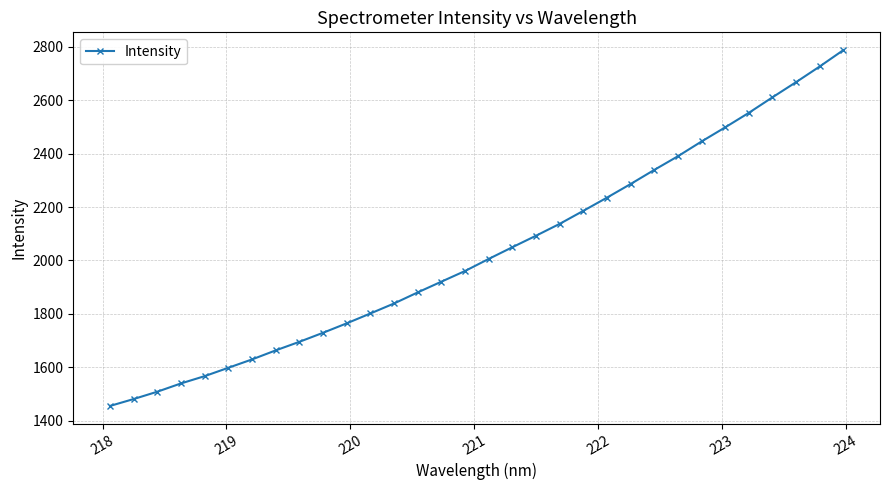

Count the number of categories in the chart.

32